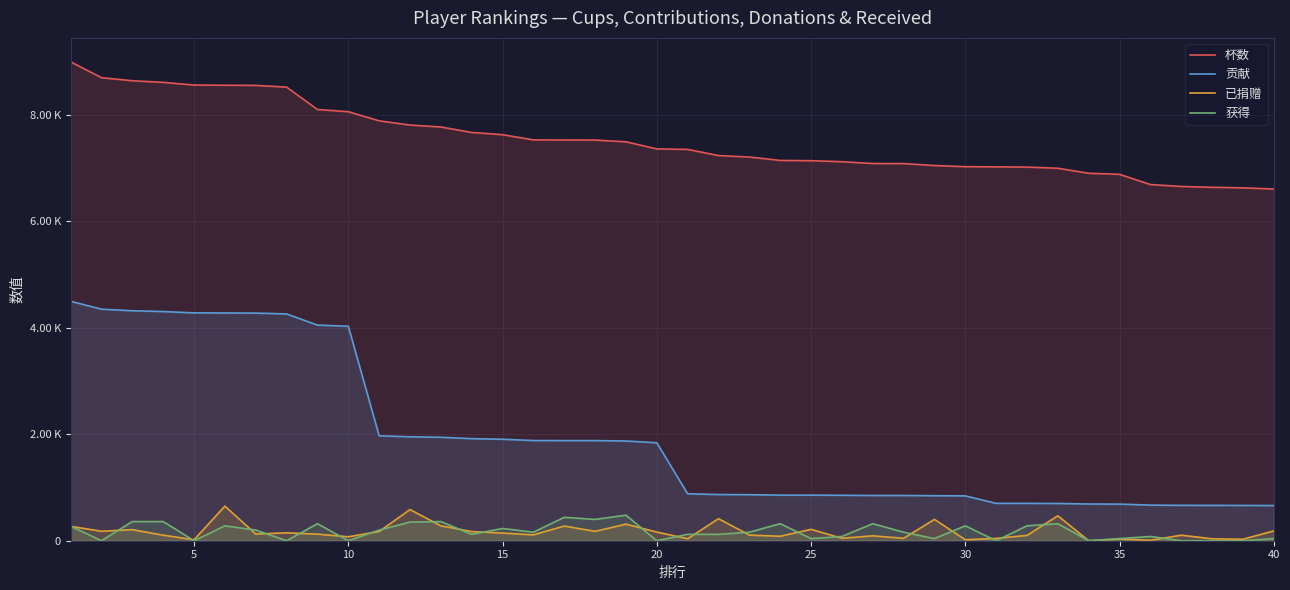

True or false: 已捐赠 has a value of 123 at 23.

False